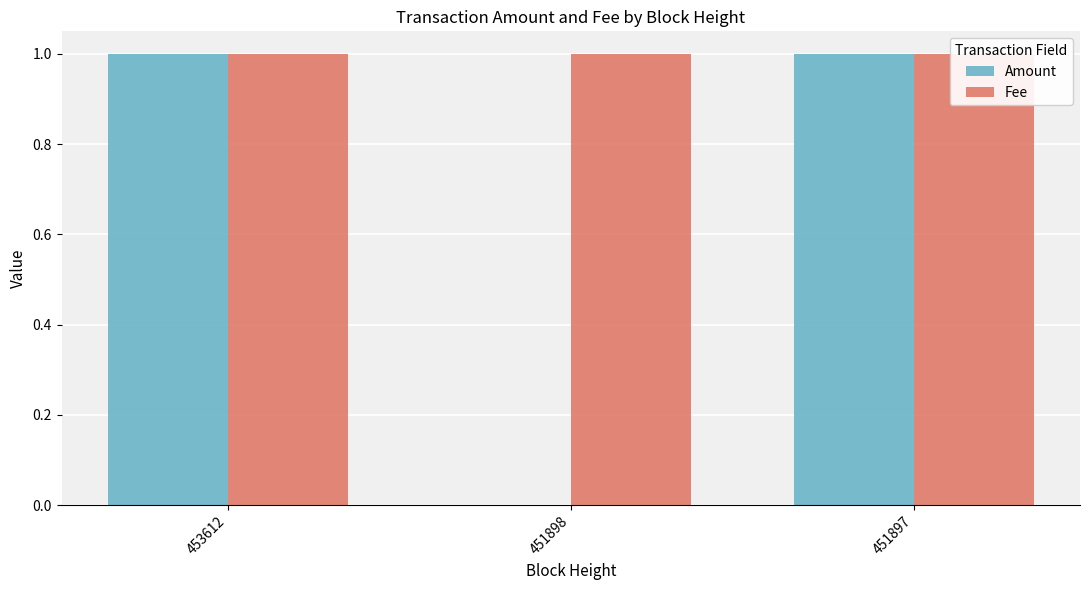

Which series has the largest total across all categories?

Fee